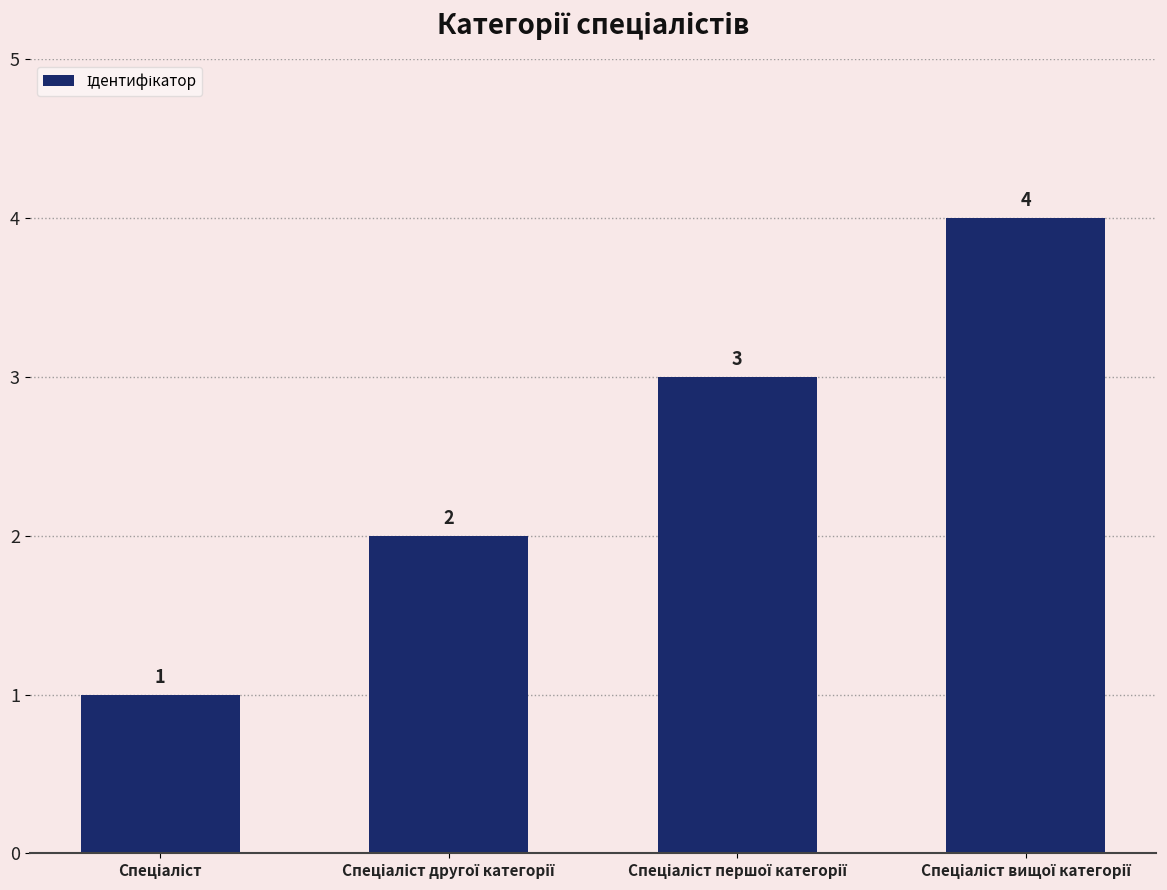

What is the maximum value shown in the chart?

4